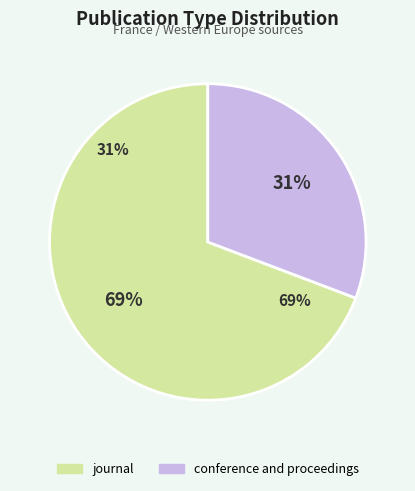

True or false: conference and proceedings accounts for 20% of the total.

False